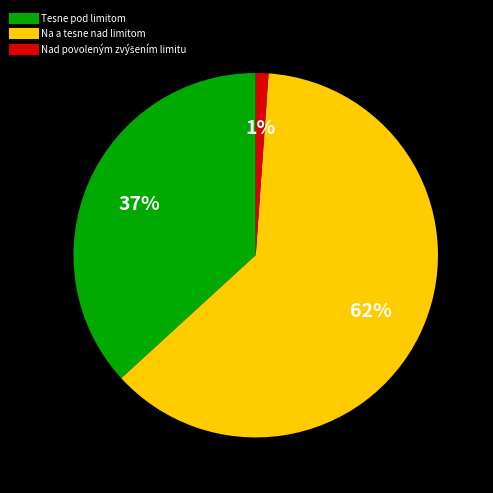

Is there a majority slice in this chart?

Yes